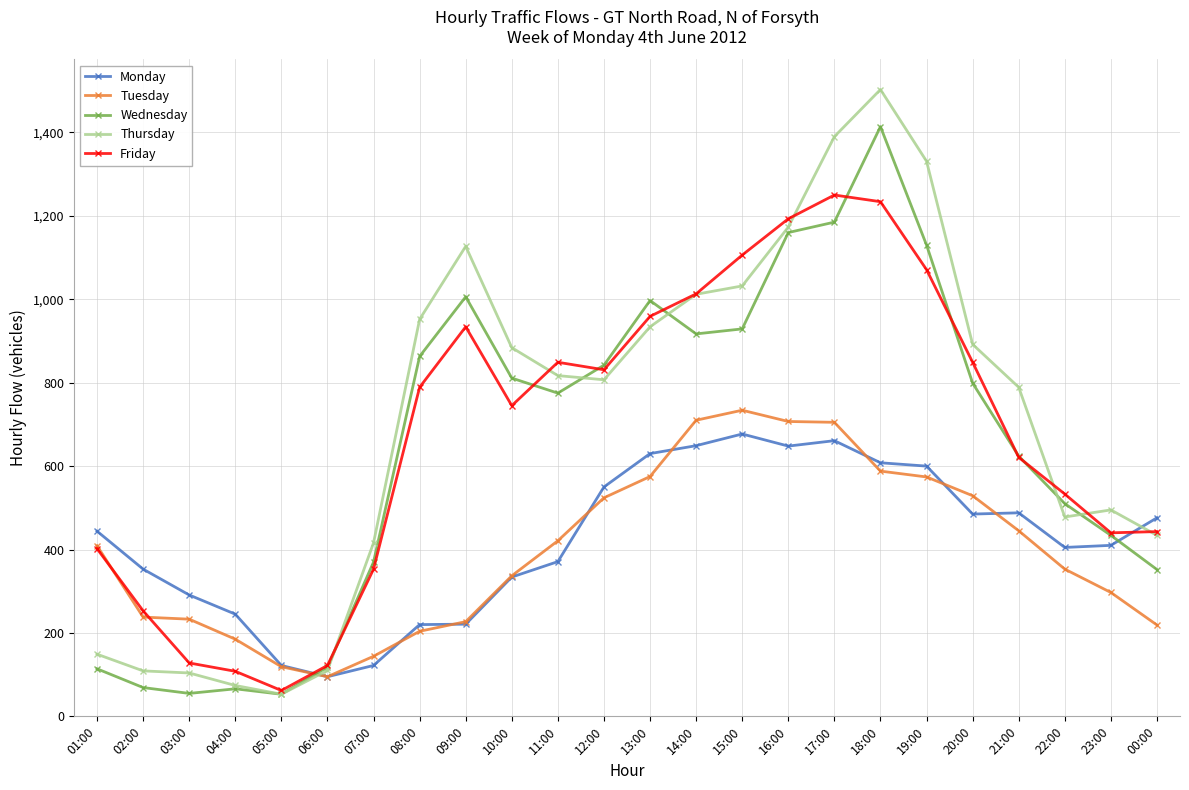

True or false: Thursday has more than 0 points higher than both neighbors.

True